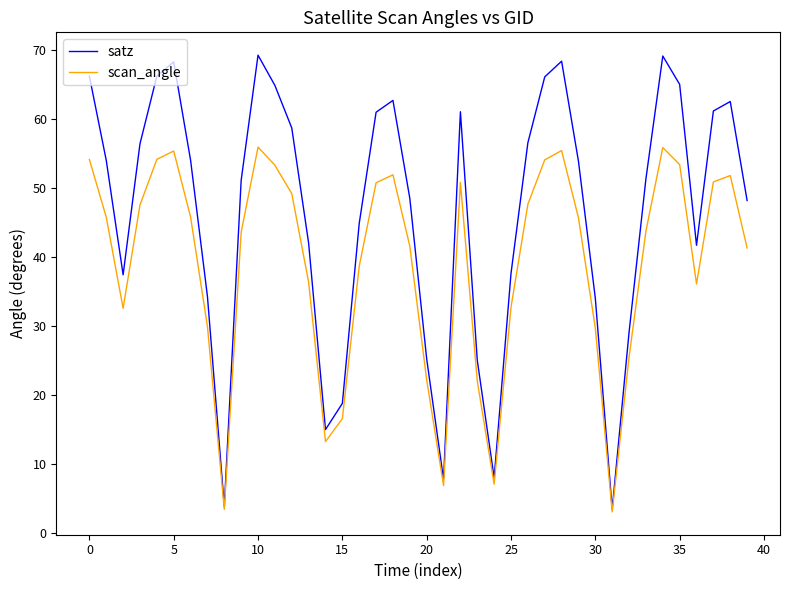

Rank the series by their average value, from lowest to highest.

scan_angle, satz